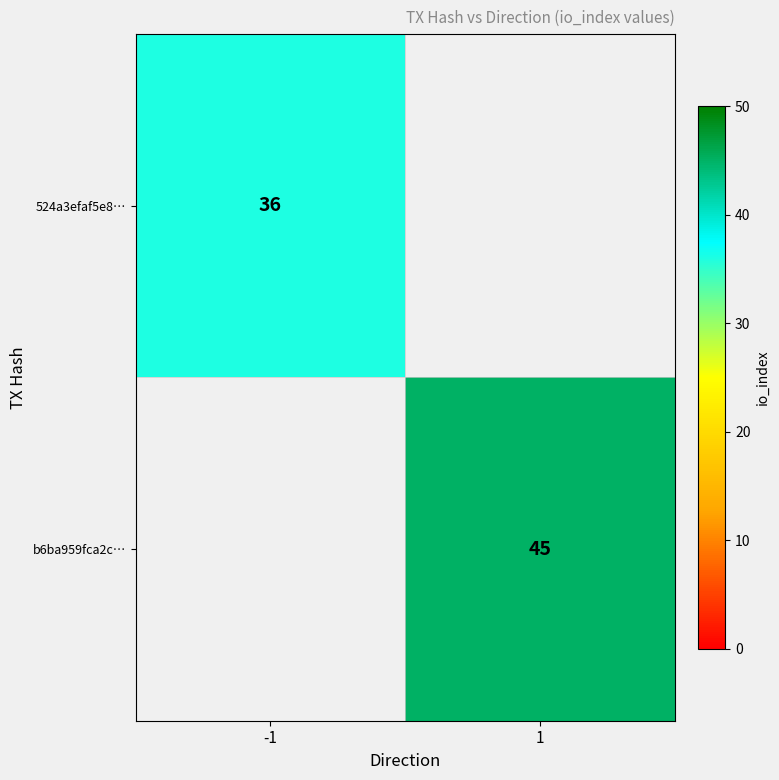

What is the minimum value shown in the chart?

36.0